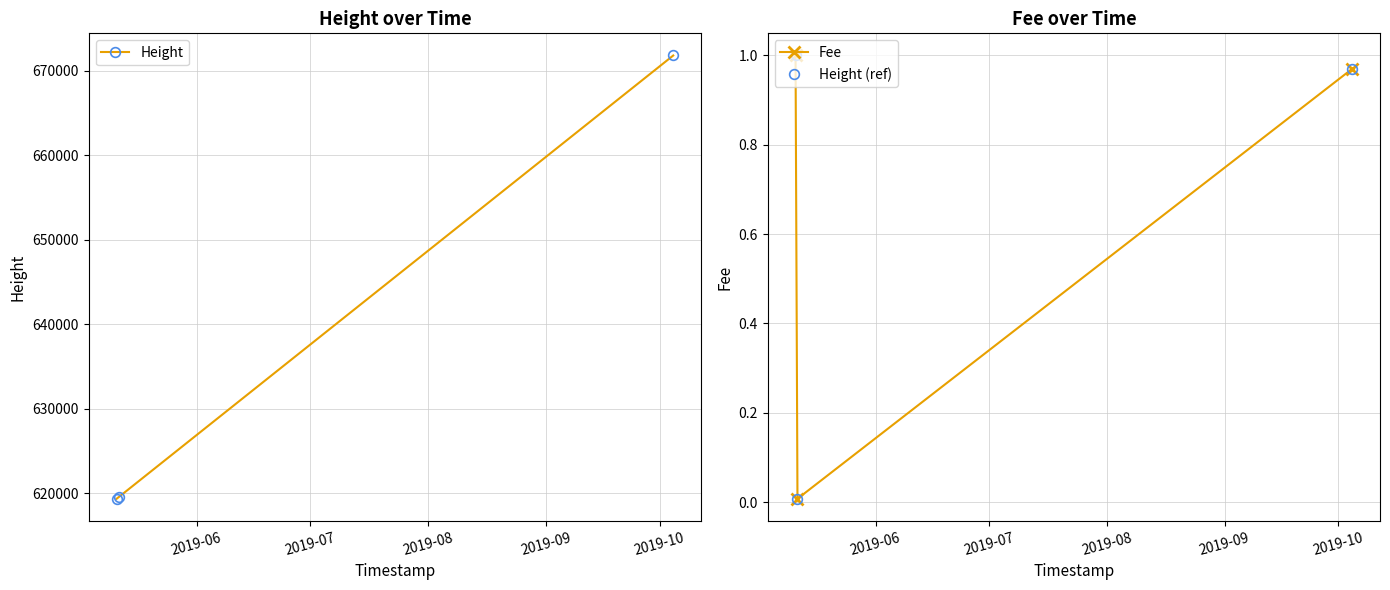

What is the value of the Height point at the 2nd from the left?

619540